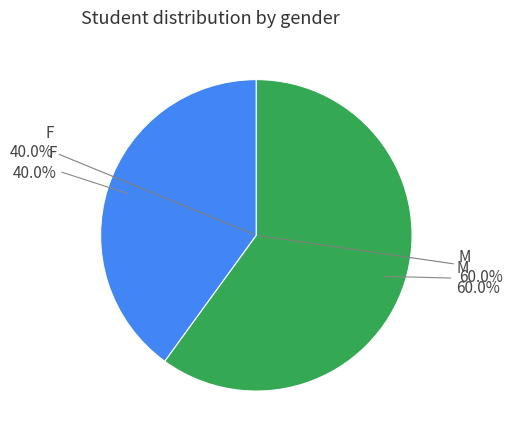

How many segments does this pie chart have?

2